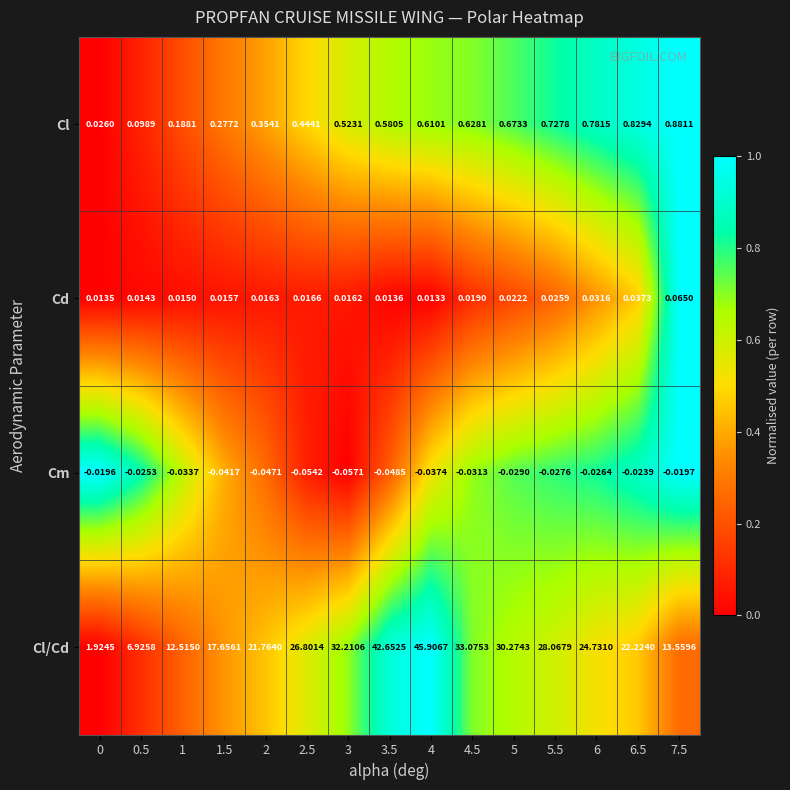

At which category is the sum across all series the highest?

4